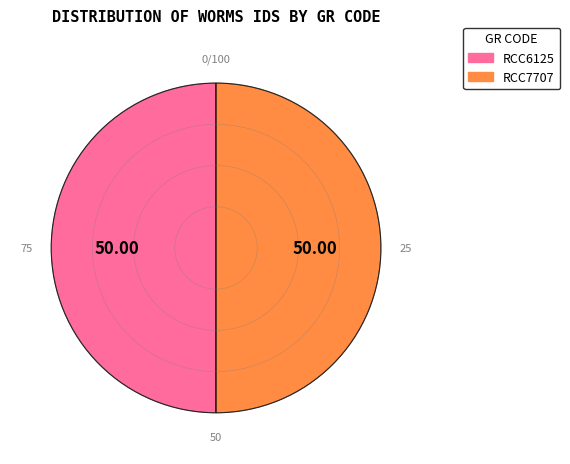

Approximately how many times larger is the value at RCC6125 compared to RCC7707?

1.0